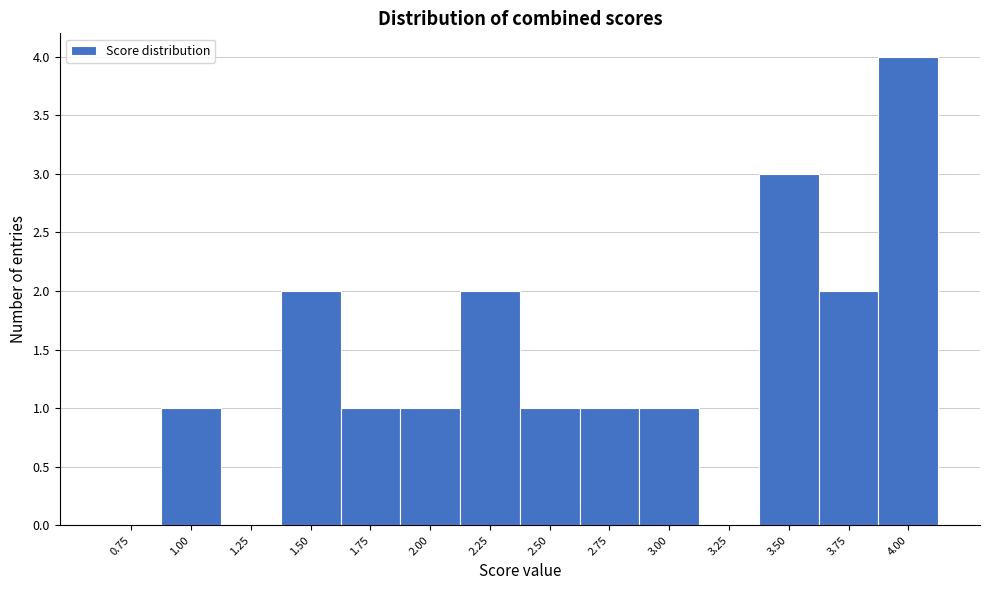

Reading left to right, extract all data points from this chart.

0.75=0	1.00=1	1.25=0	1.50=2	1.75=1	2.00=1	2.25=2	2.50=1	2.75=1	3.00=1	3.25=0	3.50=3	3.75=2	4.00=4